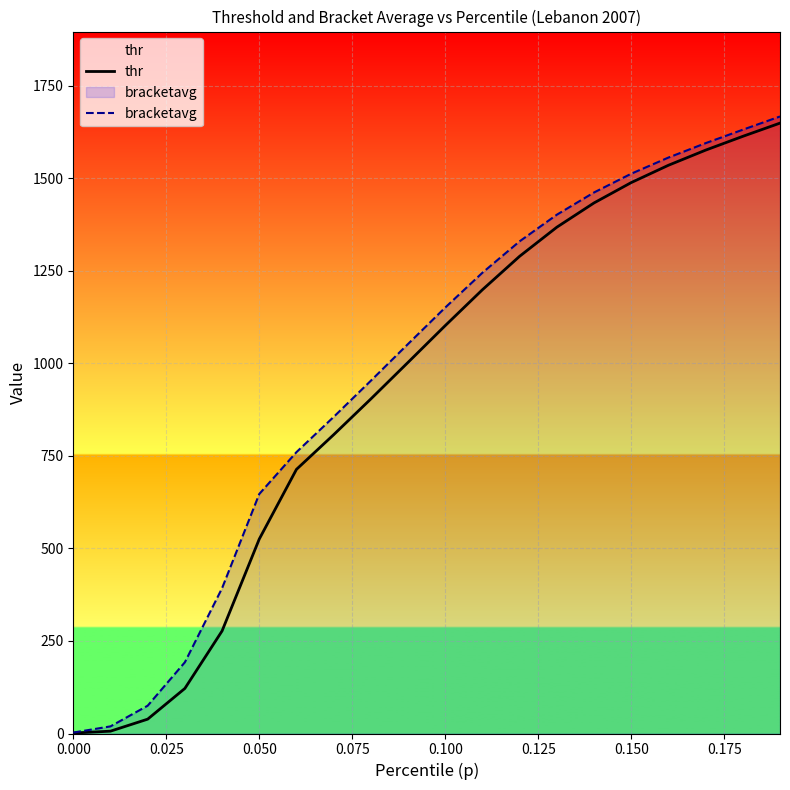

How many values in the bracketavg series exceed 1150?

10